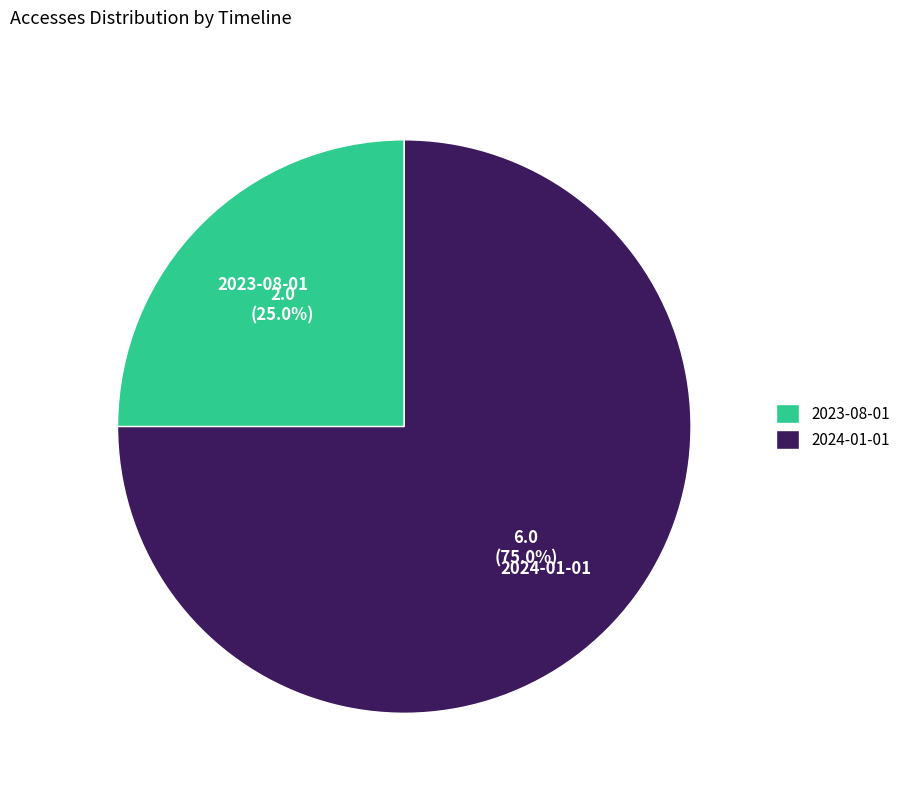

To the nearest percent, what is the combined percentage of 2023-08-01 and 2024-01-01?

100%